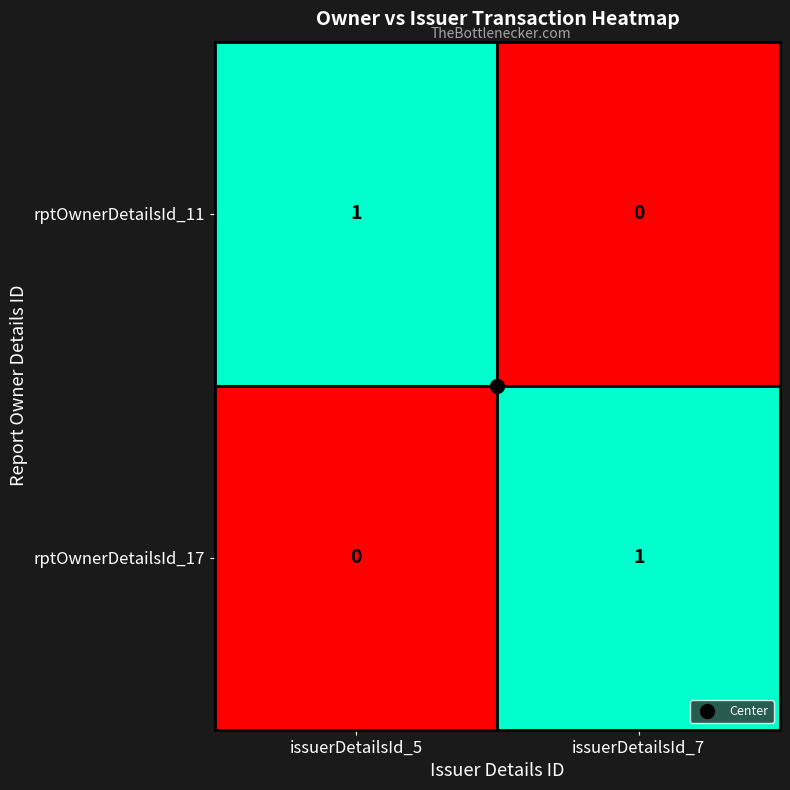

Which category has the highest value in the rptOwnerDetailsId_11 series?

issuerDetailsId_5